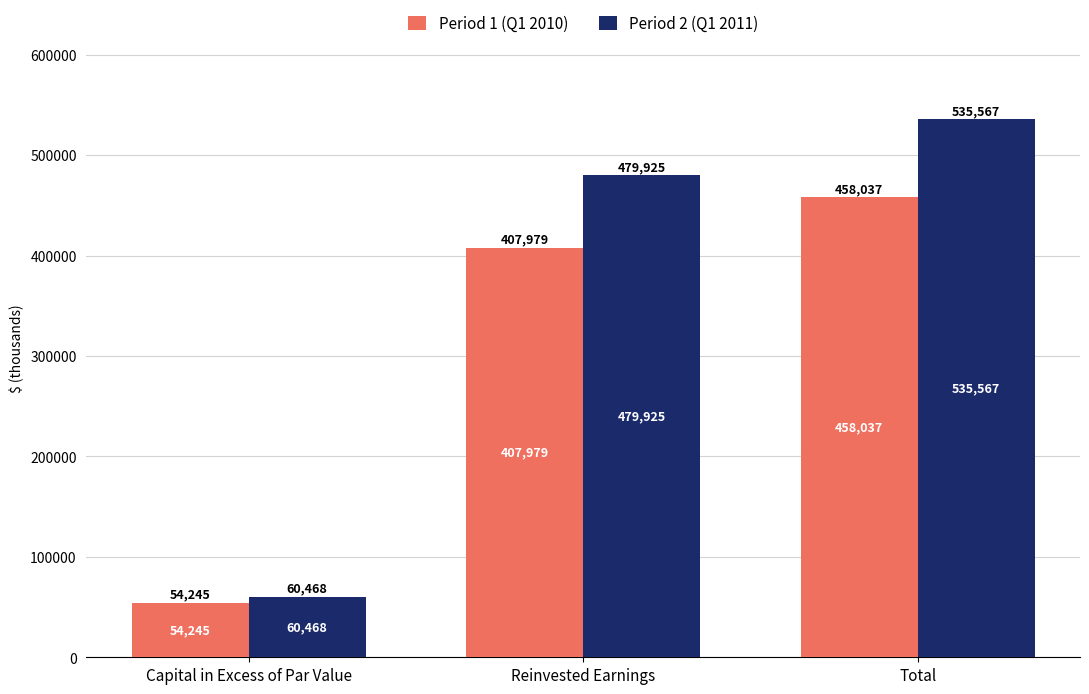

How many data points in Period 1 (Q1 2010) are less than 407979?

1